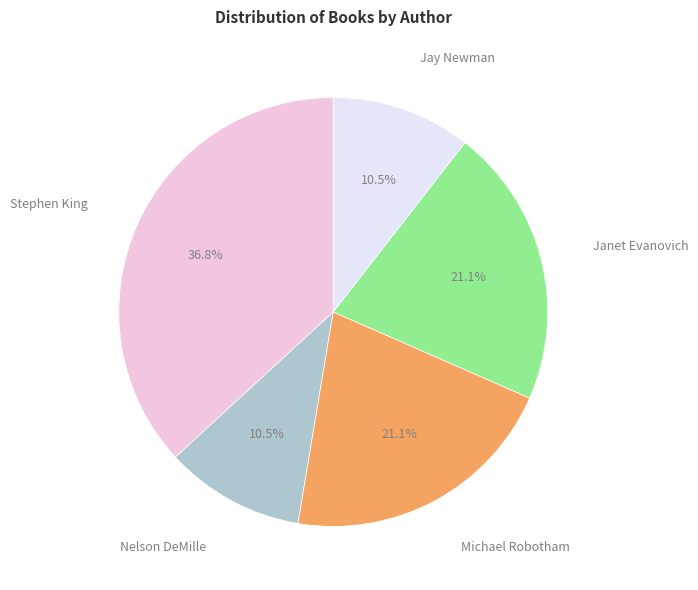

Does any single category account for the majority?

No